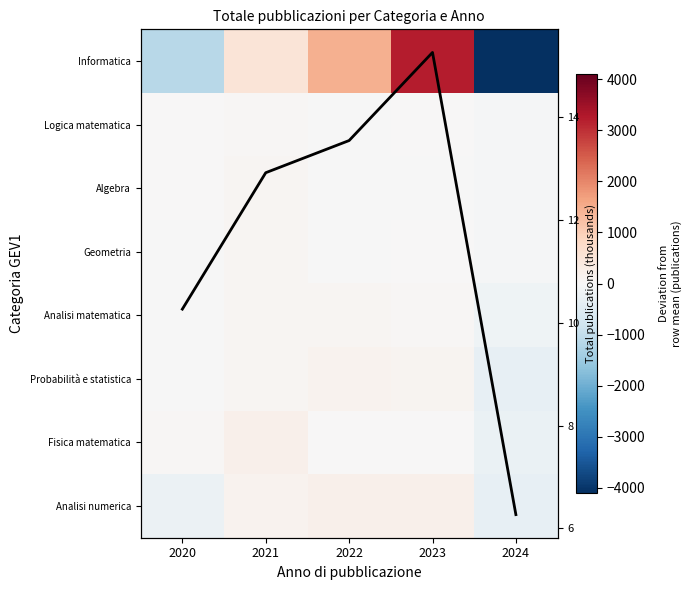

How many distinct data groups are displayed?

9